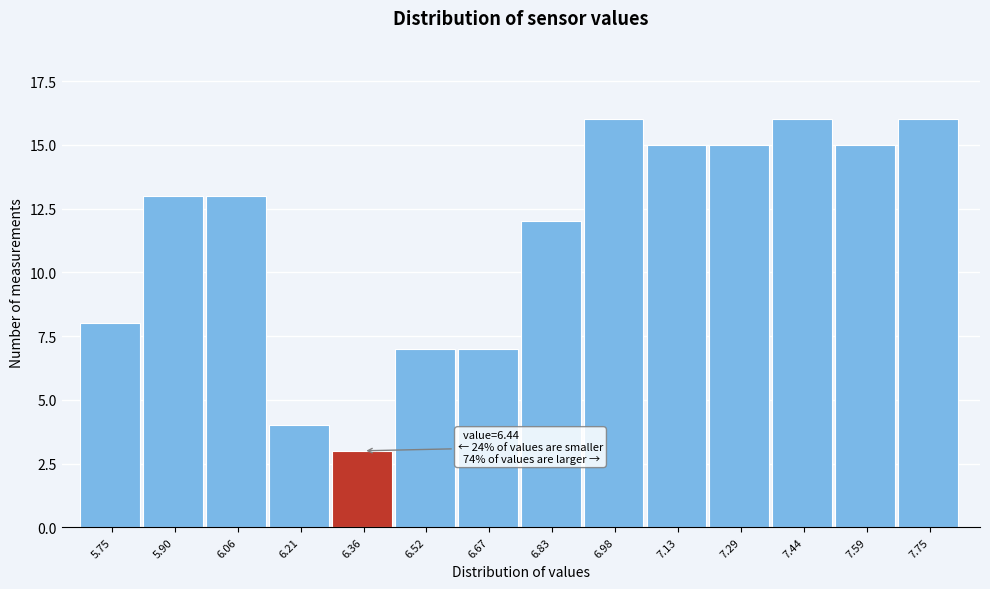

Reading left to right, transcribe all the data shown in this chart.

8	13	13	4	3	7	7	12	16	15	15	16	15	16